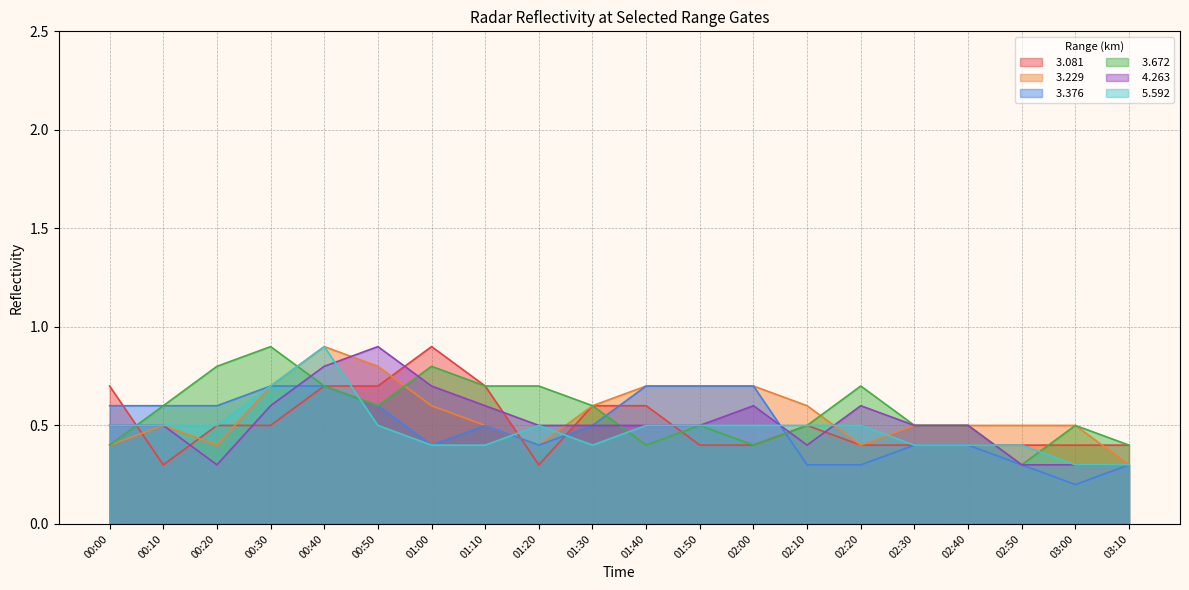

True or false:   5.592 has a value of 0.8 at 02:20.

False